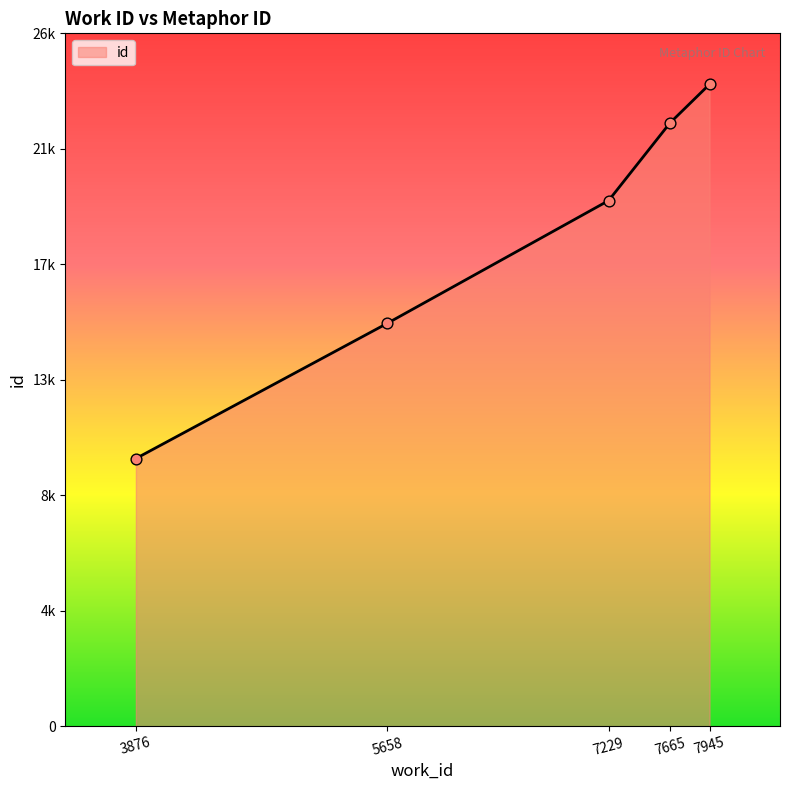

What is the change in value from 5658 to 7229?

+4609